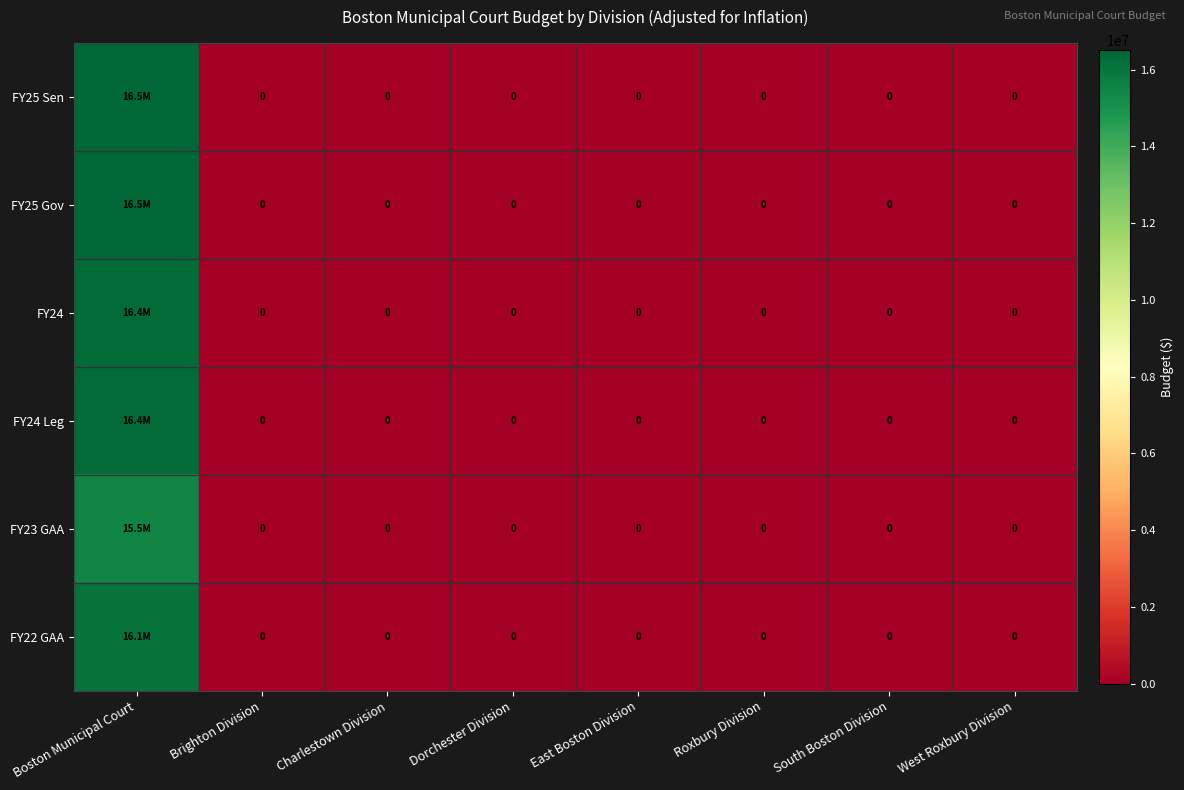

Which category has the lowest value in the FY25 Gov series?

Brighton Division